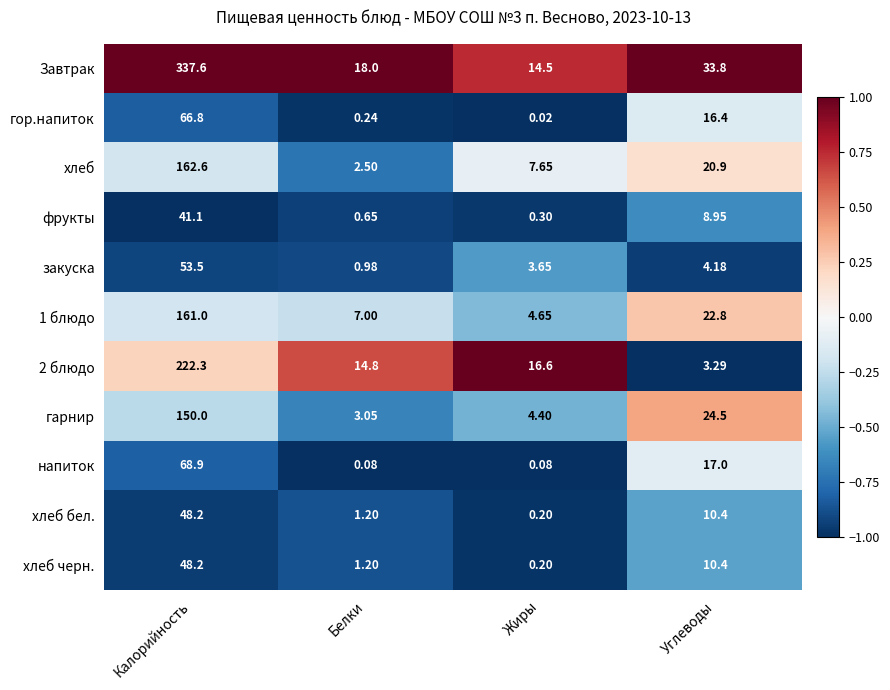

At which category is the sum across all series the highest?

Калорийность